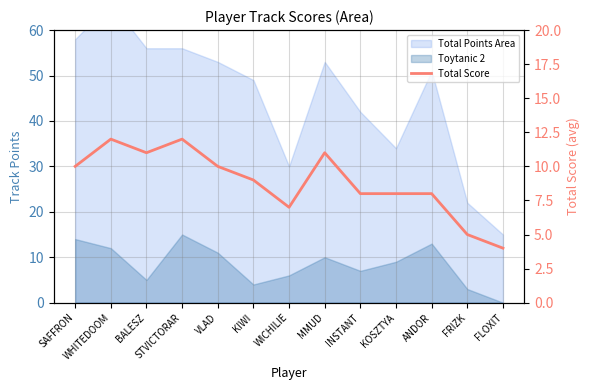

True or false: the data shows 12 at INSTANT.

False